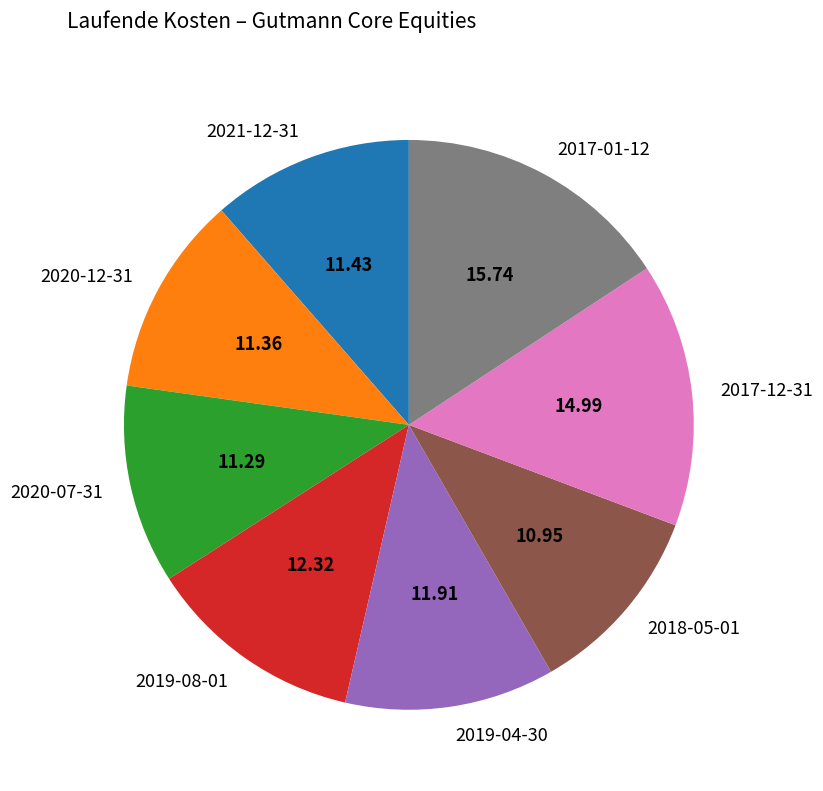

Do 2017-12-31 and 2020-07-31 together represent more than half of the pie?

No